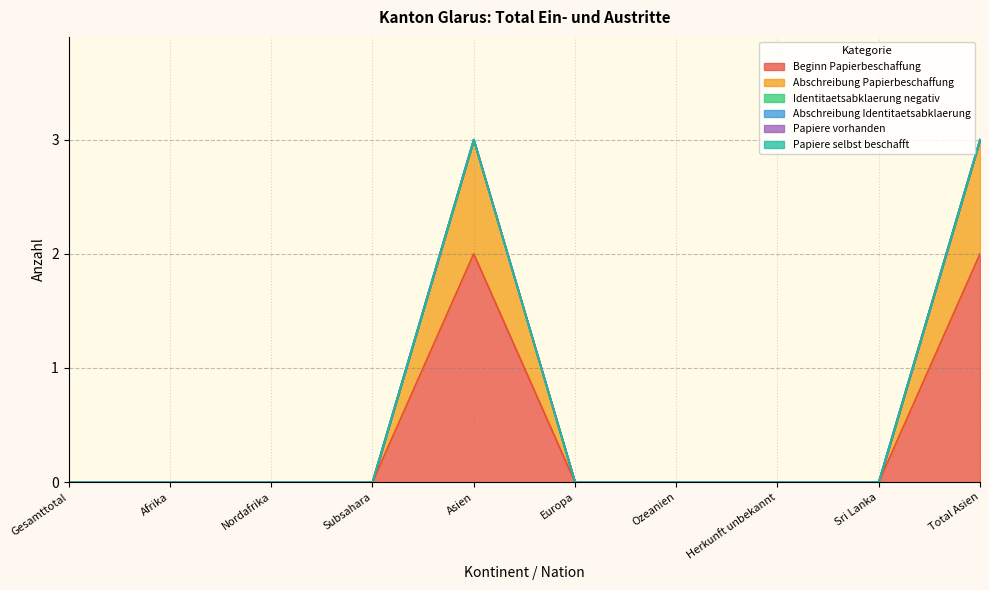

Reading left to right, extract all data points from this chart.

Beginn Papierbeschaffung: Gesamttotal=0	Afrika=0	Nordafrika=0	Subsahara=0	Asien=2	Europa=0	Ozeanien=0	Herkunft unbekannt=0	Sri Lanka=0	Total Asien=2
Abschreibung Papierbeschaffung: Gesamttotal=0	Afrika=0	Nordafrika=0	Subsahara=0	Asien=1	Europa=0	Ozeanien=0	Herkunft unbekannt=0	Sri Lanka=0	Total Asien=1
Identitaetsabklaerung negativ: Gesamttotal=0	Afrika=0	Nordafrika=0	Subsahara=0	Asien=0	Europa=0	Ozeanien=0	Herkunft unbekannt=0	Sri Lanka=0	Total Asien=0
Abschreibung Identitaetsabklaerung: Gesamttotal=0	Afrika=0	Nordafrika=0	Subsahara=0	Asien=0	Europa=0	Ozeanien=0	Herkunft unbekannt=0	Sri Lanka=0	Total Asien=0
Papiere vorhanden: Gesamttotal=0	Afrika=0	Nordafrika=0	Subsahara=0	Asien=0	Europa=0	Ozeanien=0	Herkunft unbekannt=0	Sri Lanka=0	Total Asien=0
Papiere selbst beschafft: Gesamttotal=0	Afrika=0	Nordafrika=0	Subsahara=0	Asien=0	Europa=0	Ozeanien=0	Herkunft unbekannt=0	Sri Lanka=0	Total Asien=0